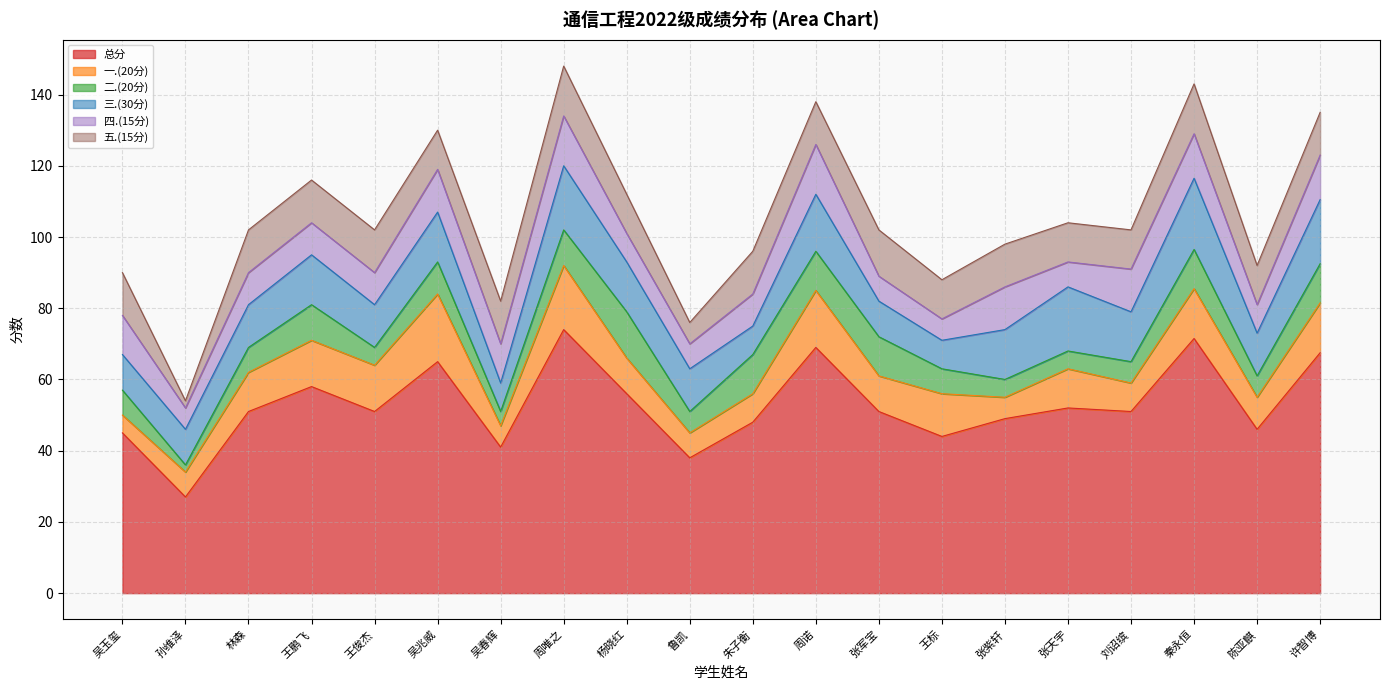

Is it true that 总分 equals 75.7 at 吴玉玺?

False